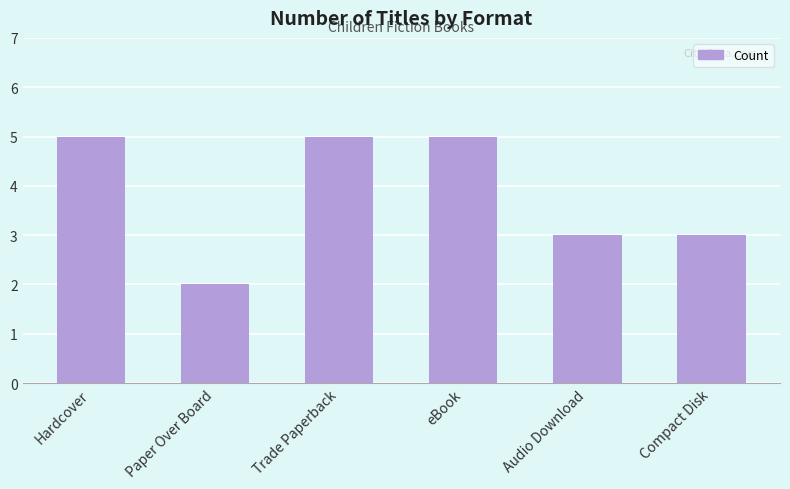

What is the greatest value displayed?

5